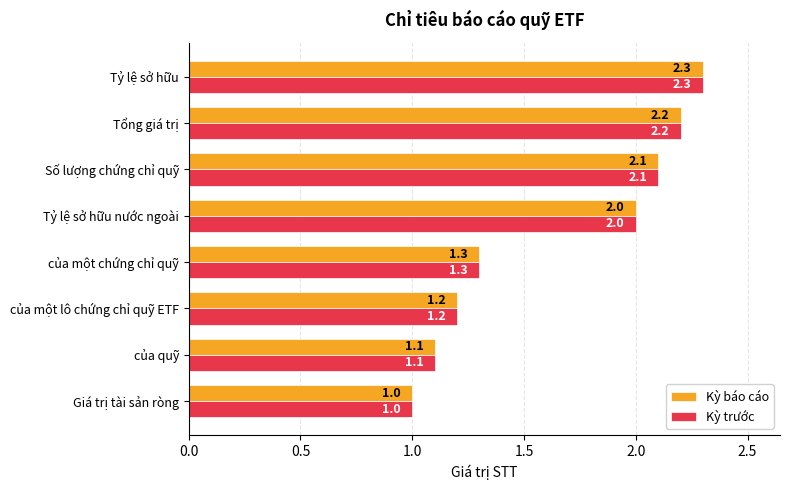

The value of Kỳ báo cáo at Số lượng chứng chỉ quỹ is 3.1. True or false?

False